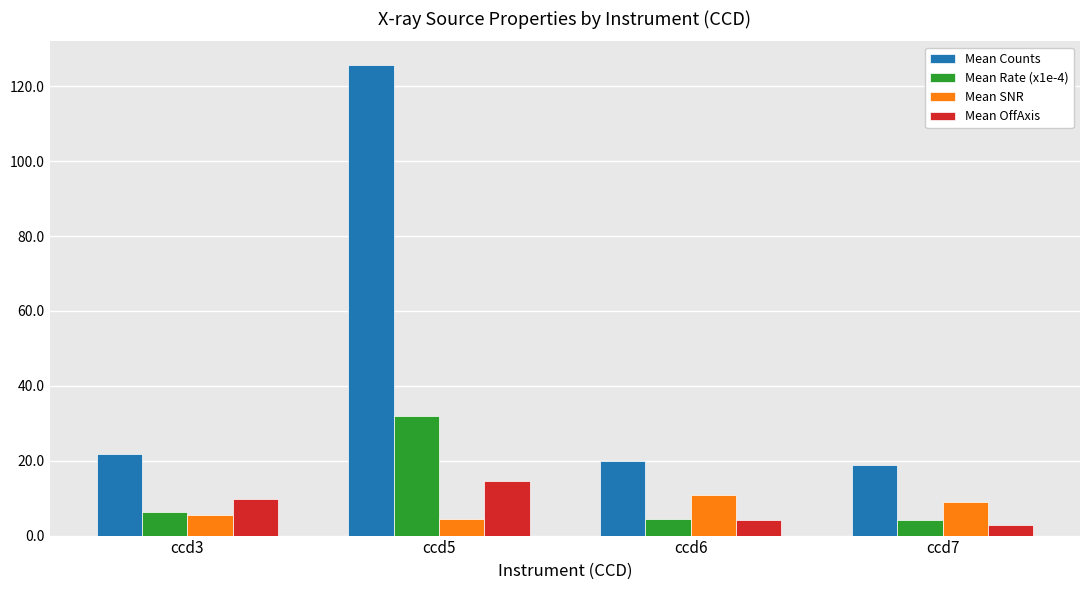

How many groups of bars are there?

4